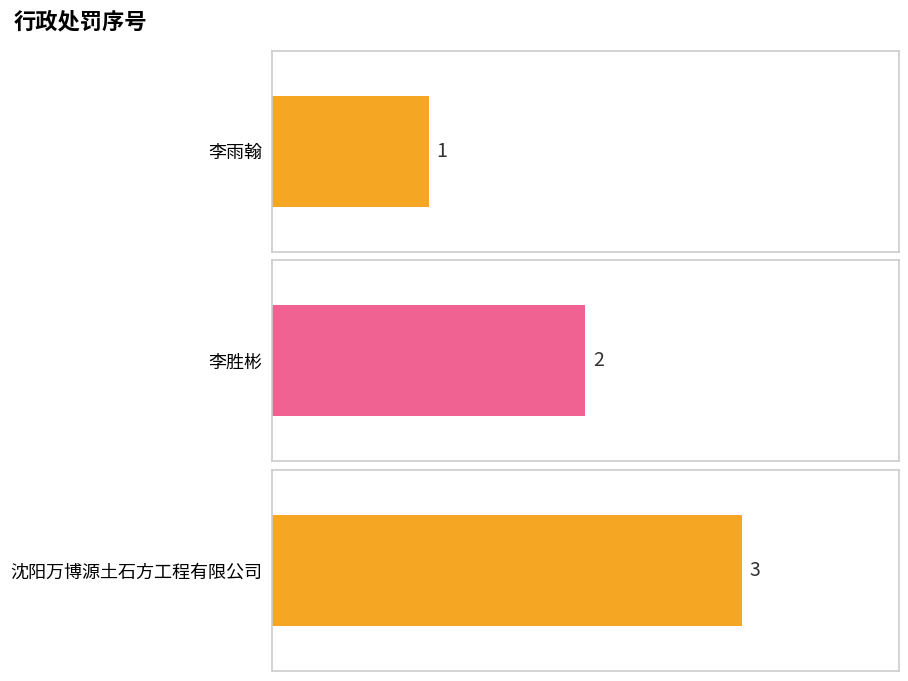

Rank the categories by value from highest to lowest.

沈阳万博源土石方工程有限公司, 李胜彬, 李雨翰